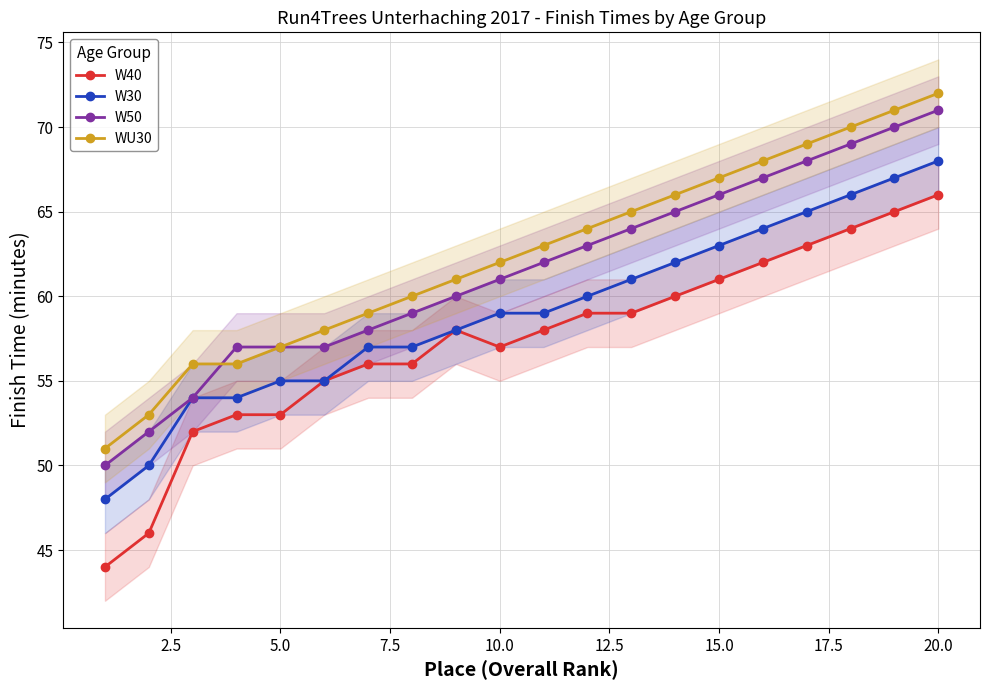

True or false: W30 and WU30 intersect in this chart.

False